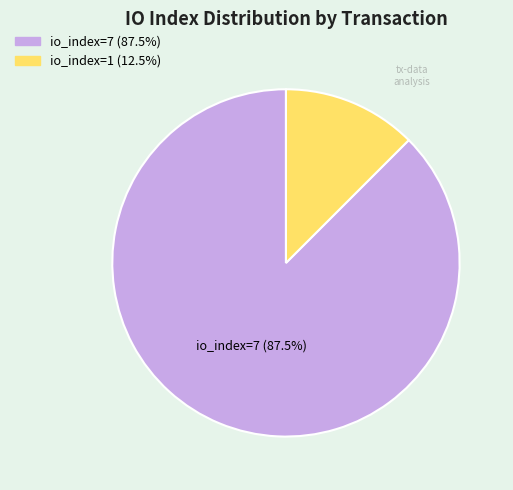

Is there any slice that represents more than half of the pie?

Yes